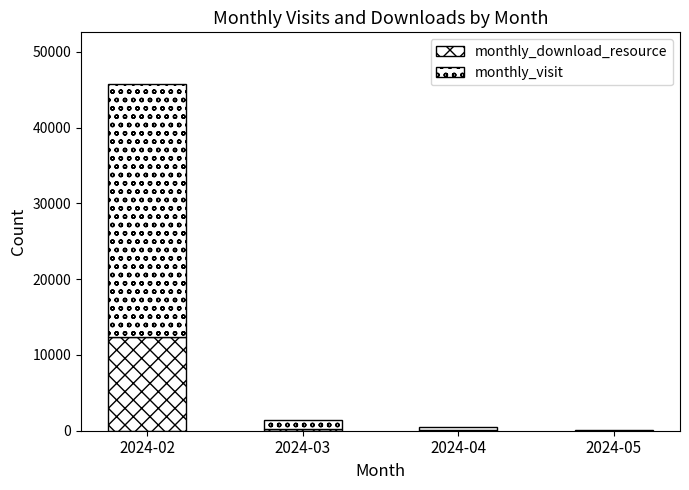

At which label does monthly_visit first exceed 1226?

2024-02